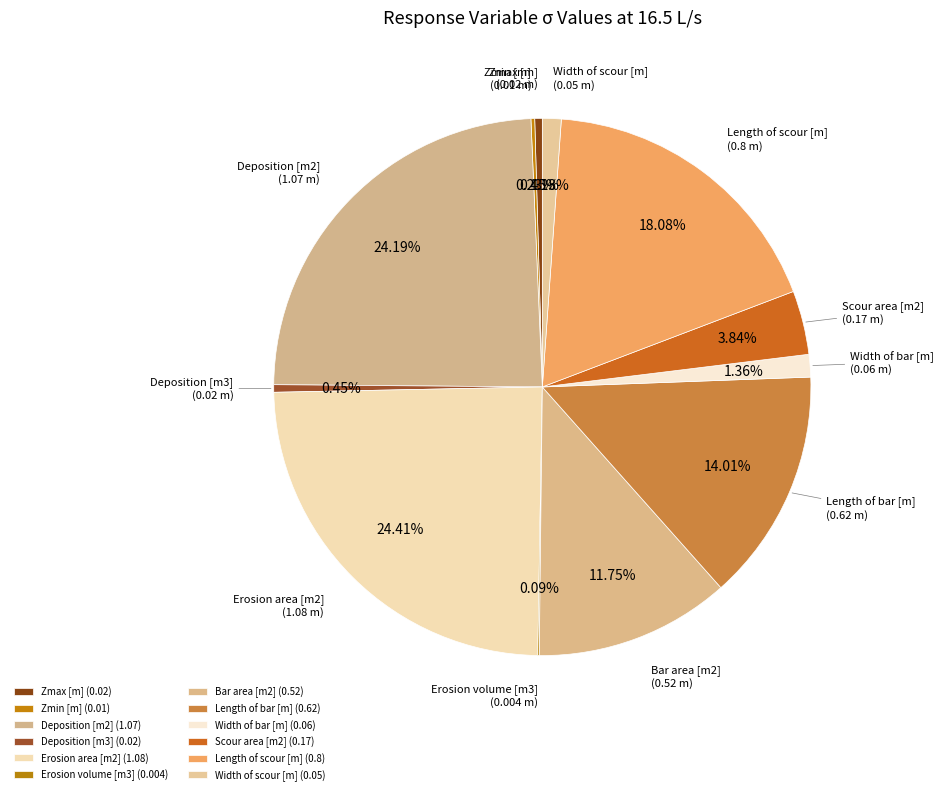

How many segments does this pie chart have?

12